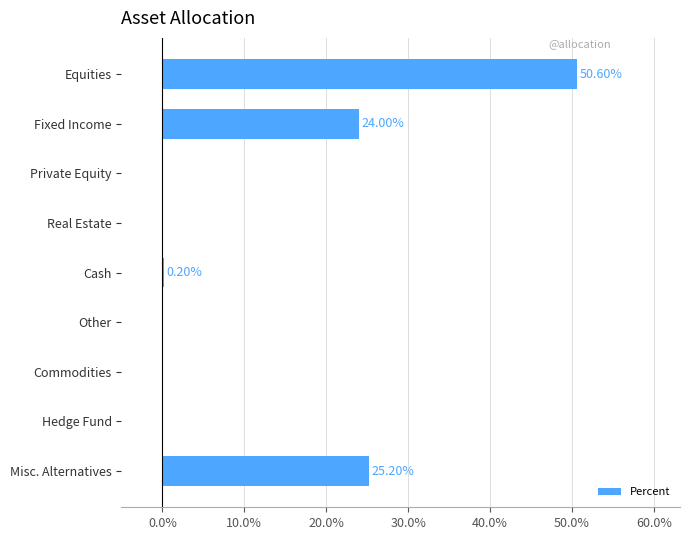

What is the sum of all values?

100.0